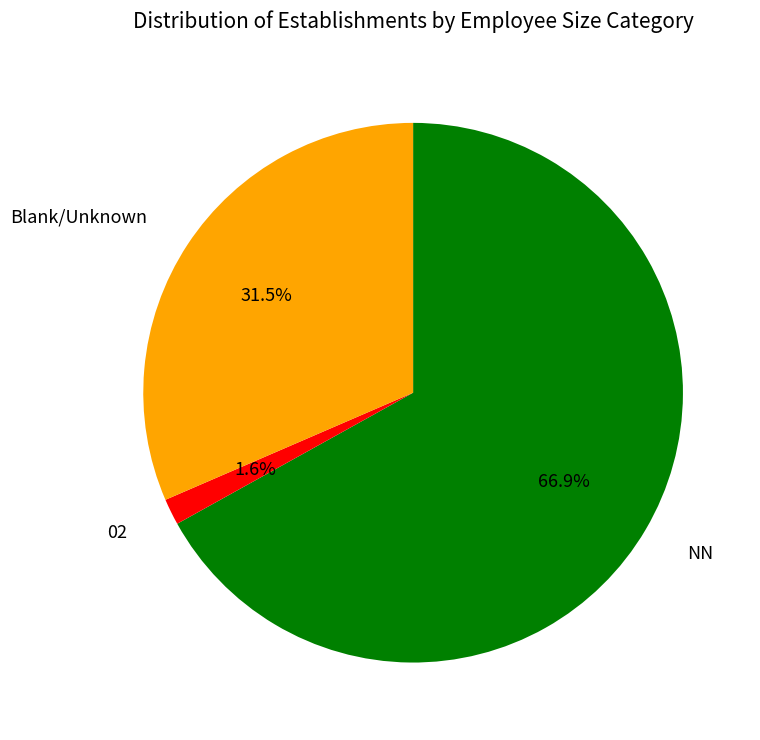

What portion of the pie excludes Blank/Unknown?

68.5%